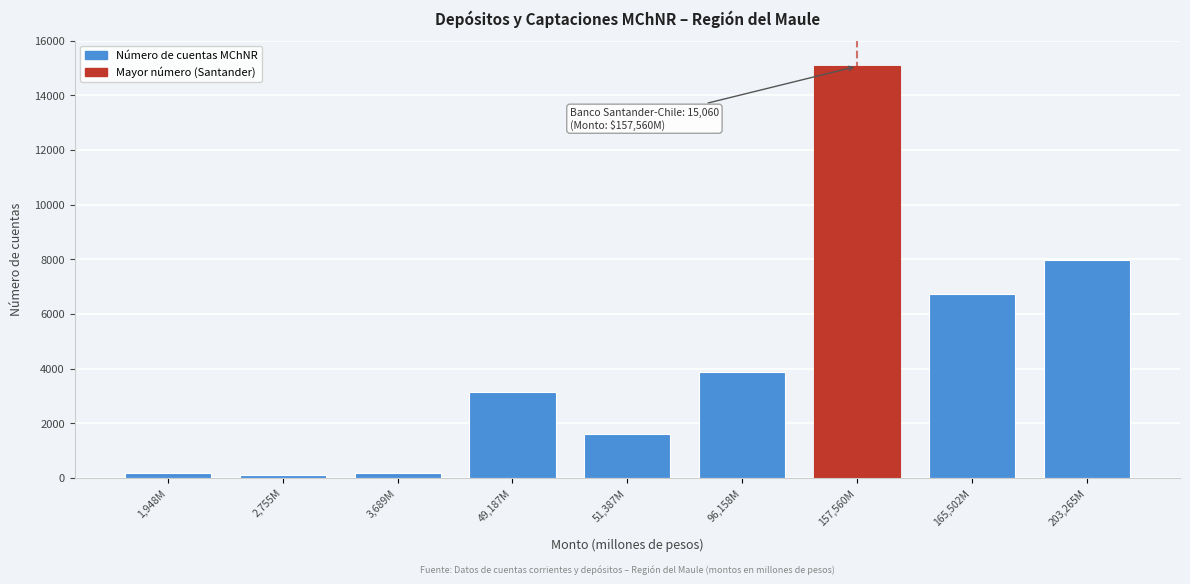

What is the maximum value shown in the chart?

15060